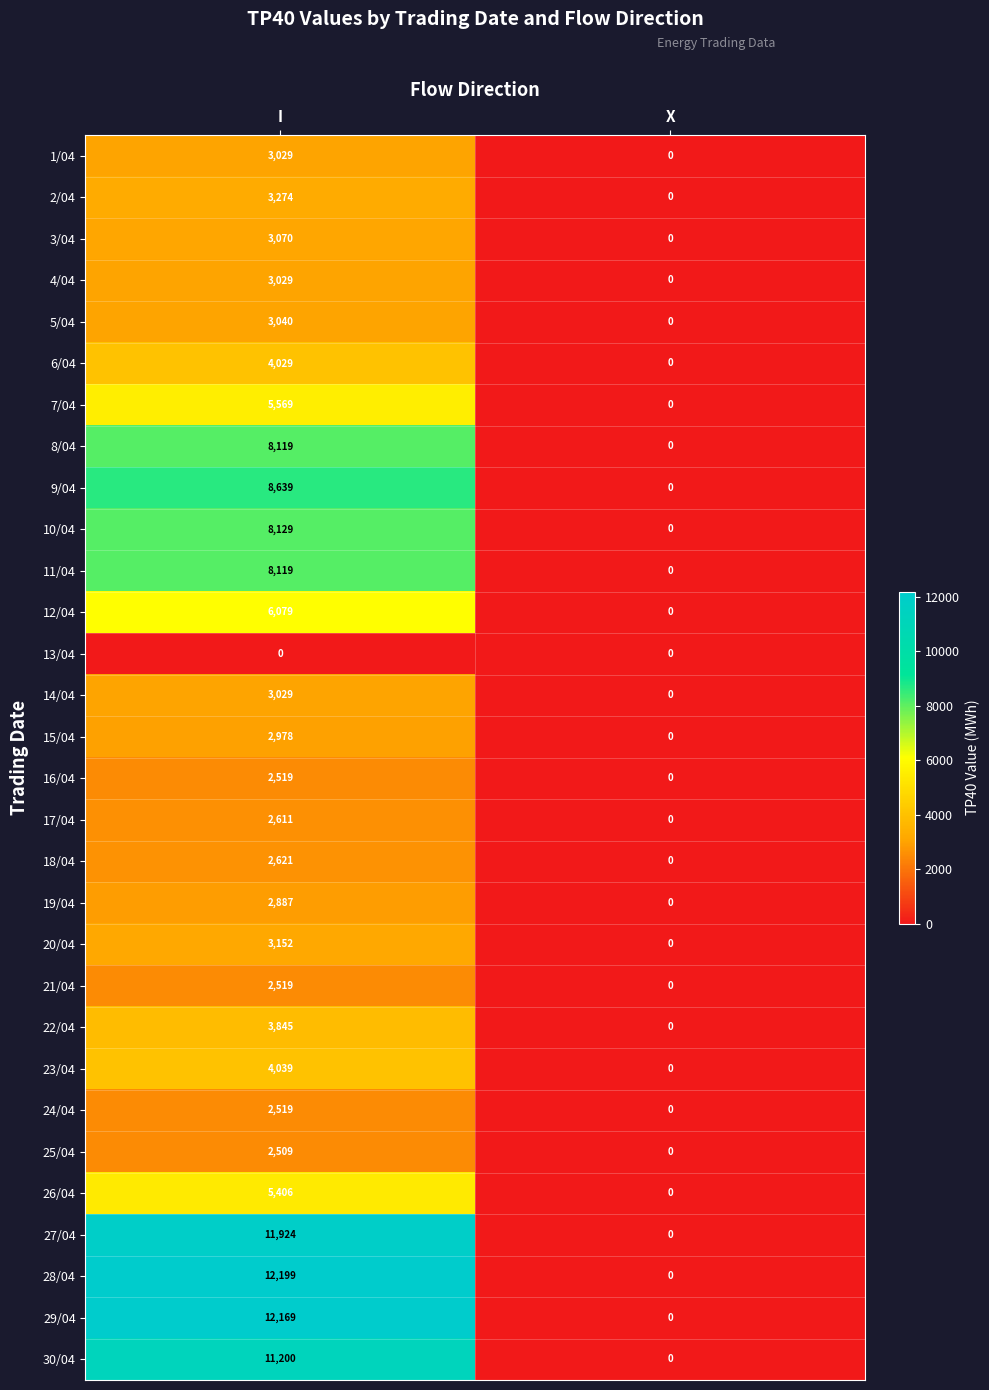

How many data points in 1/04 are less than 3029?

1